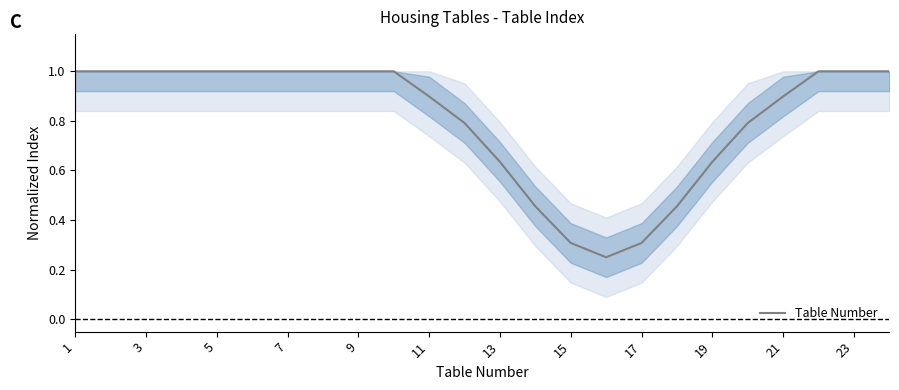

What is the maximum value shown in the chart?

1.0